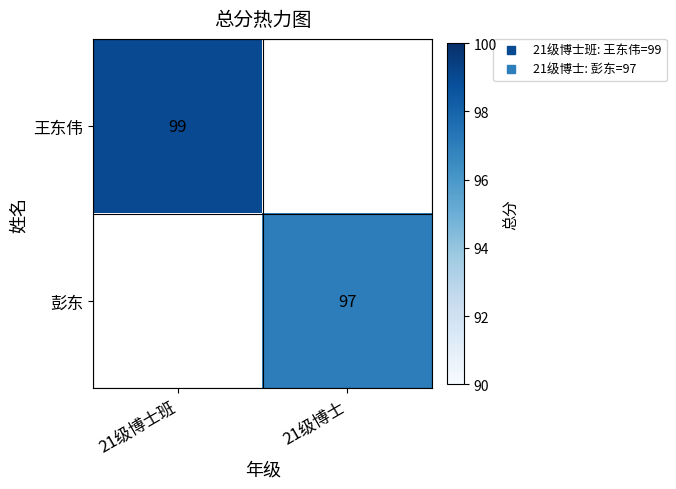

What is the minimum value shown in the chart?

97.0